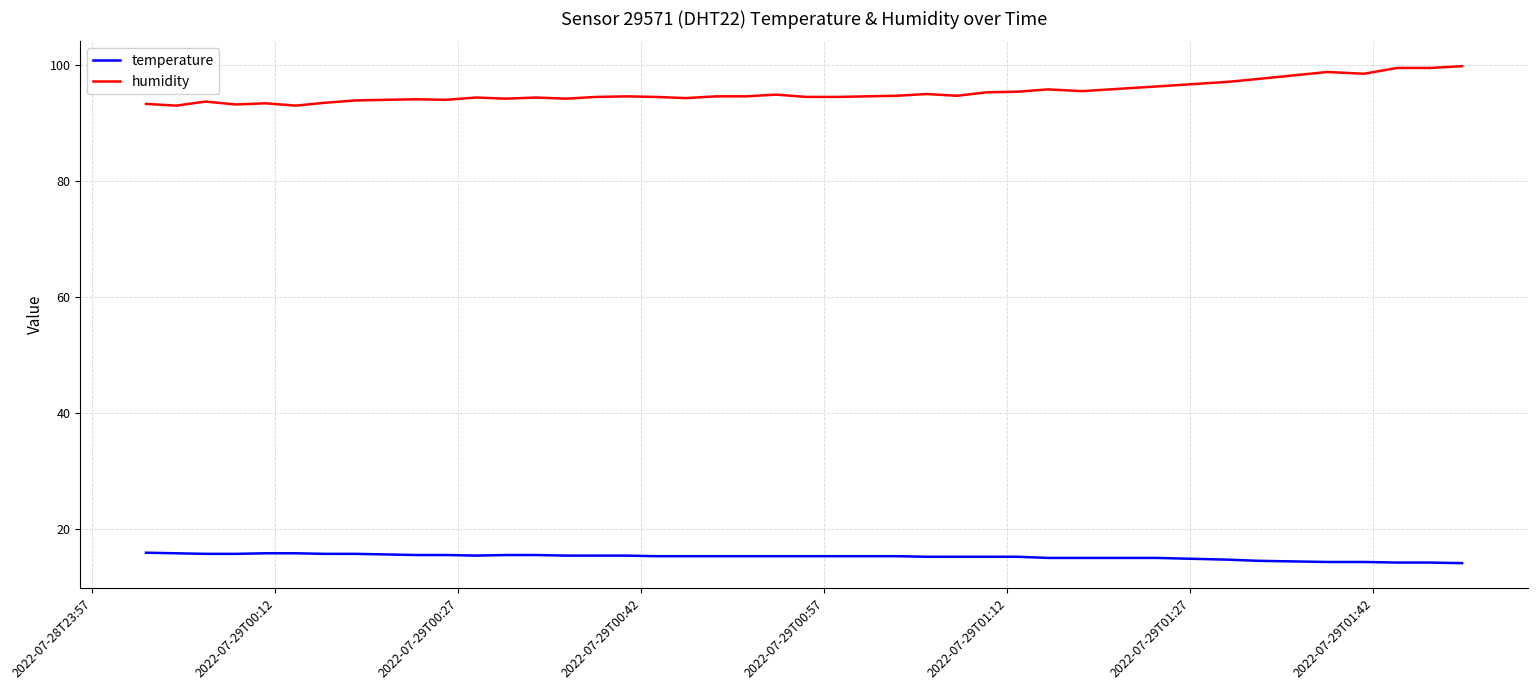

True or false: humidity and temperature cross at least once.

False